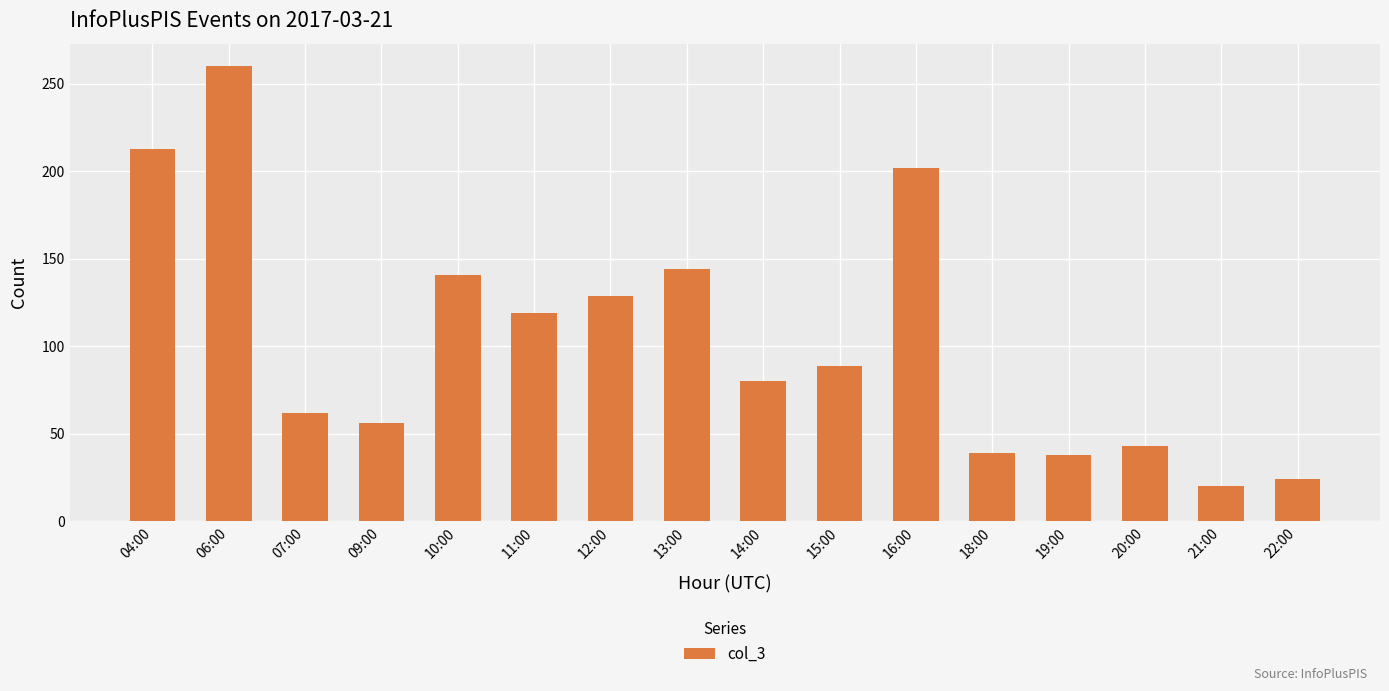

What is the label of the 11th bar from the right?

11:00